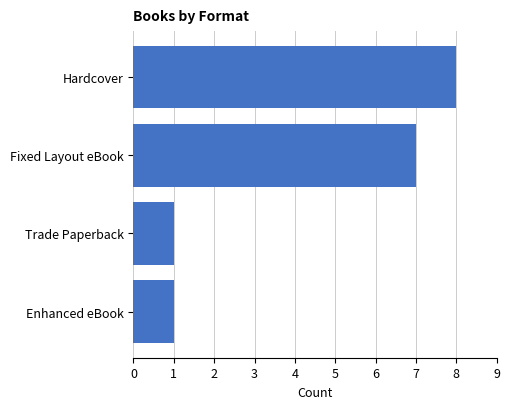

Read the value at Hardcover.

8